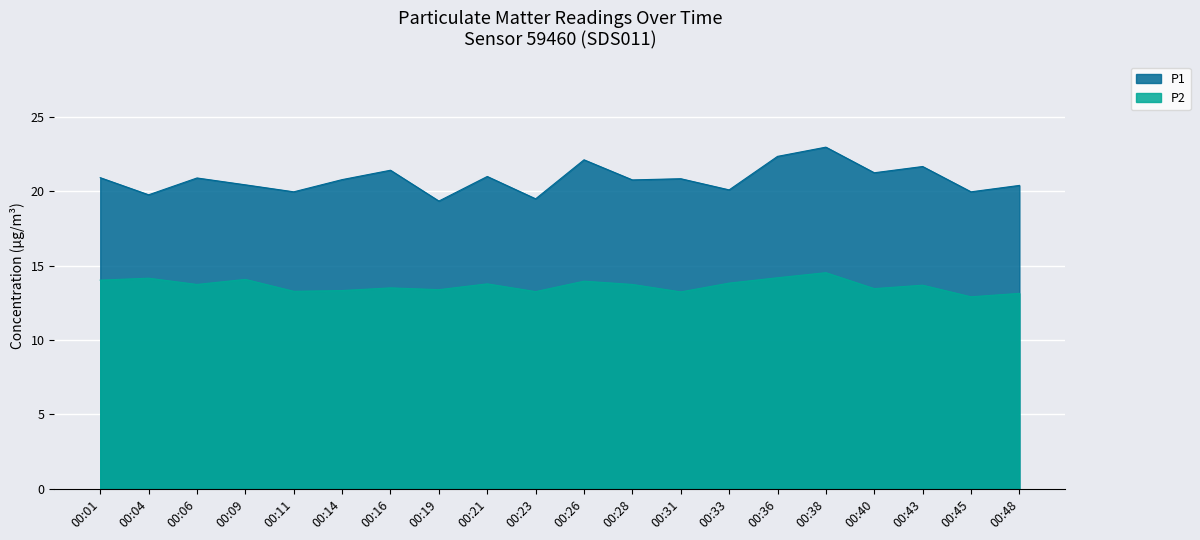

What is the difference between the P1 values at 00:19 and 00:48?

1.1